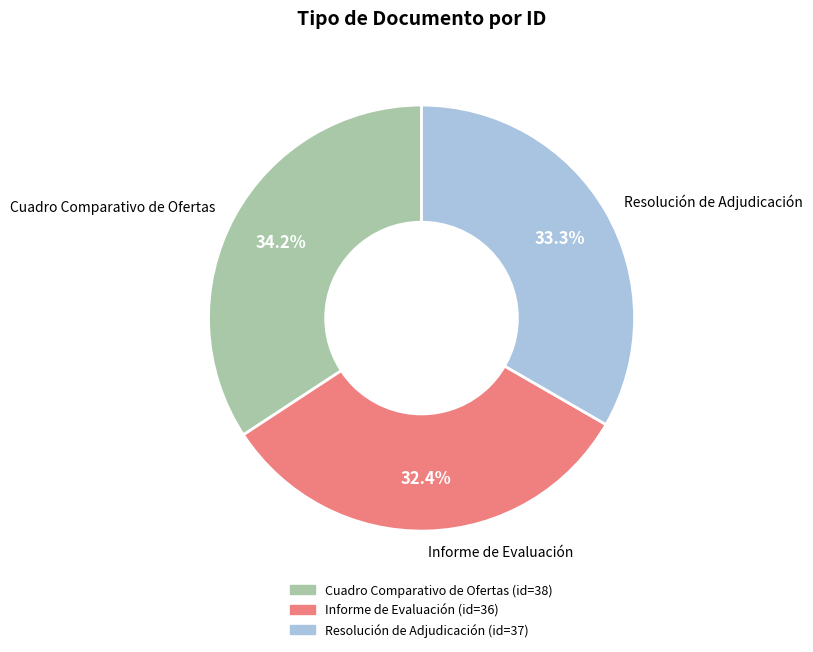

Which slice is the largest?

Cuadro Comparativo de Ofertas